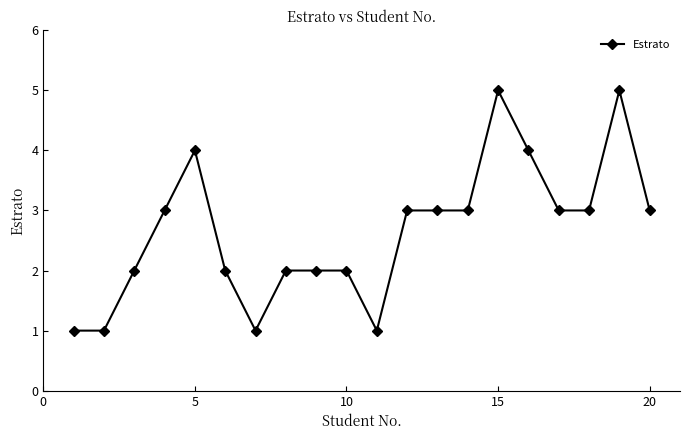

What is the difference between the maximum and minimum values?

4